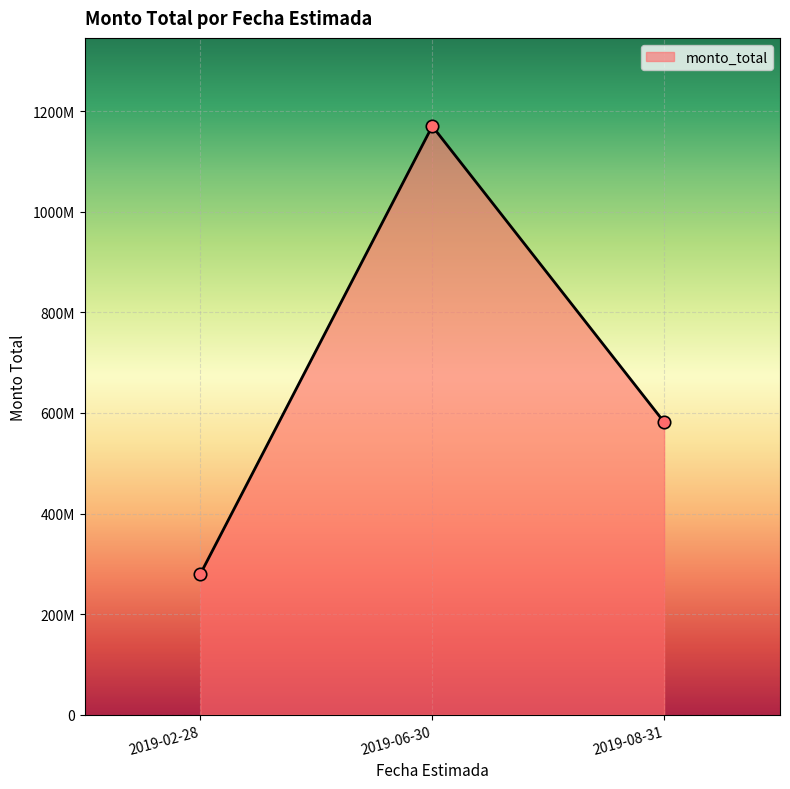

Between 2019-06-30 and 2019-02-28, which is larger?

2019-06-30